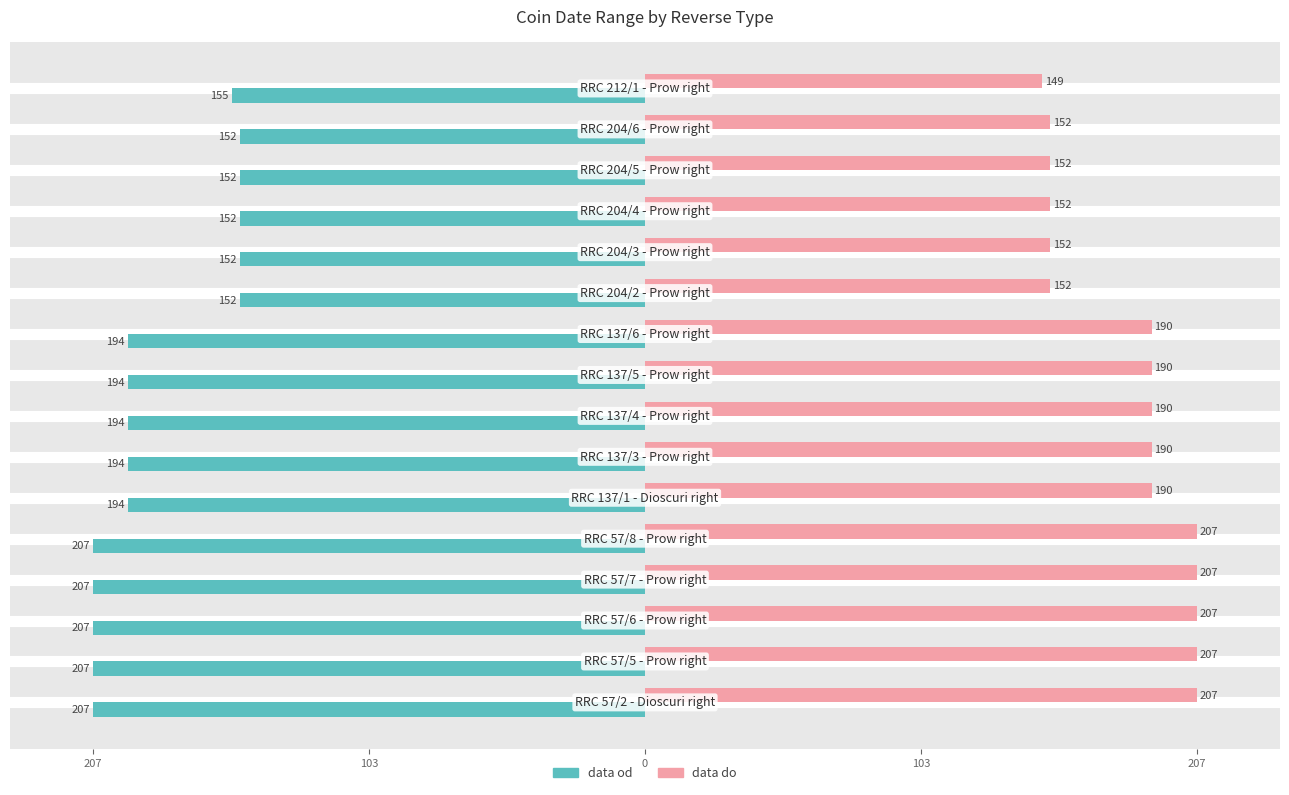

What are all the series names shown in the legend?

data od, data do